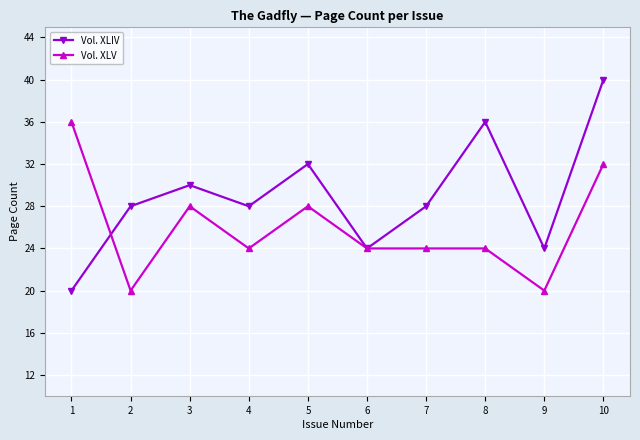

Which series has the widest spread of values?

Vol. XLIV